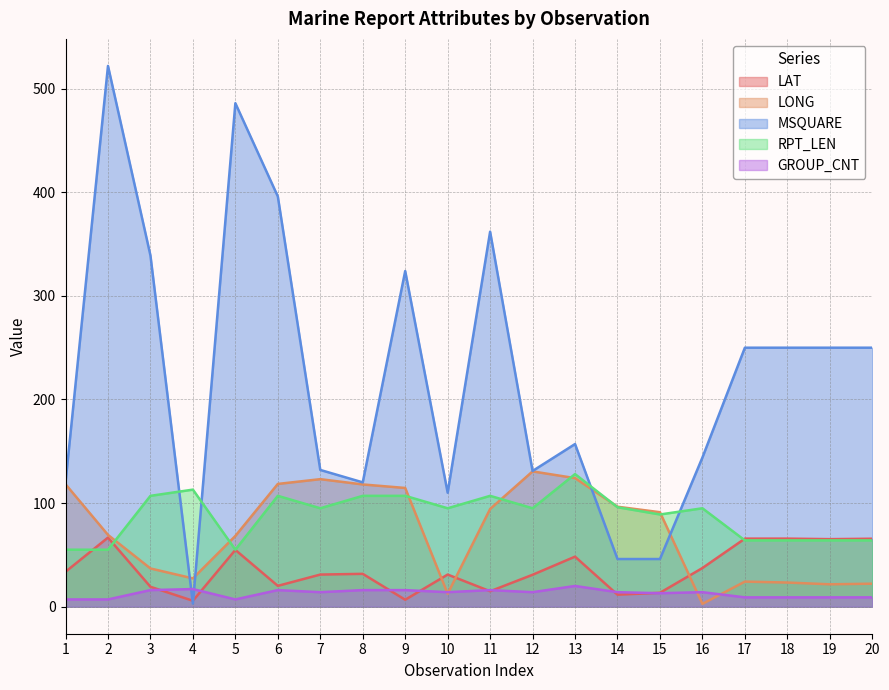

How many data points in GROUP_CNT are above 14?

7